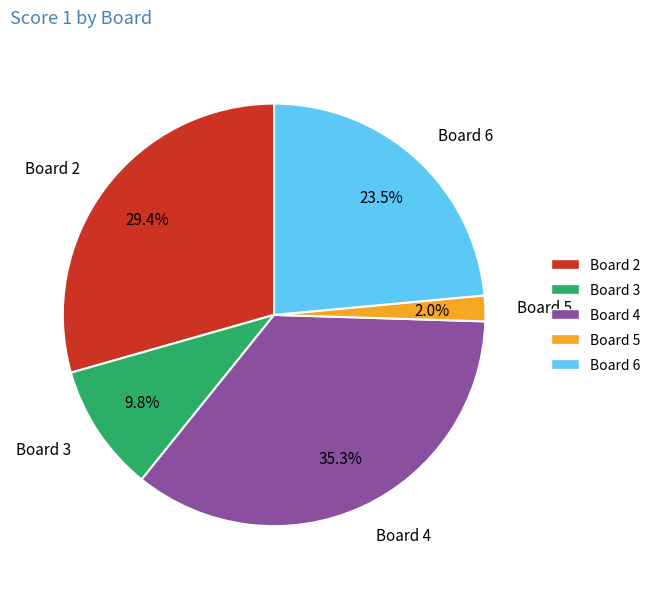

How many segments does this pie chart have?

5